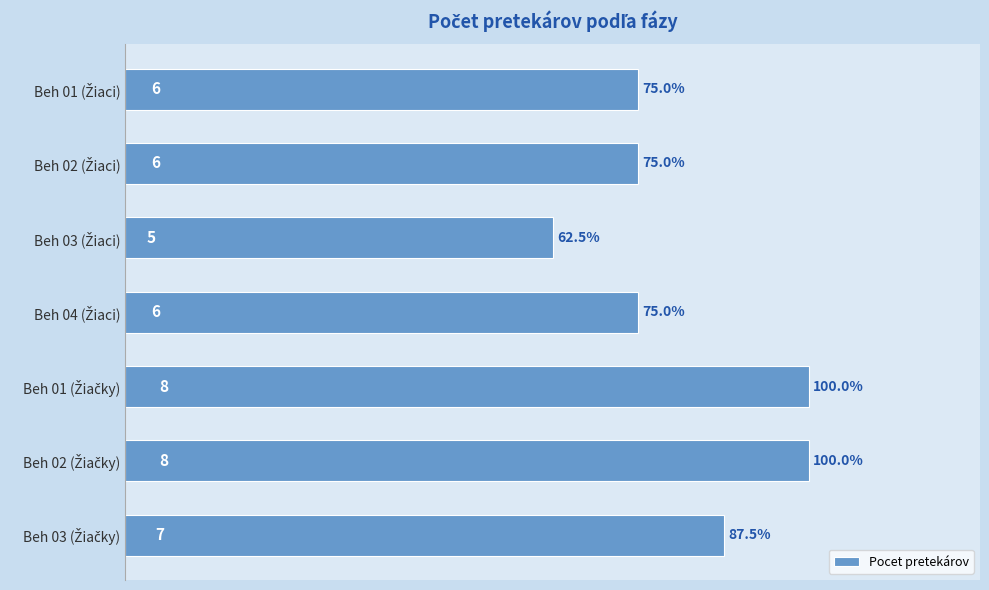

What is the average value?

7